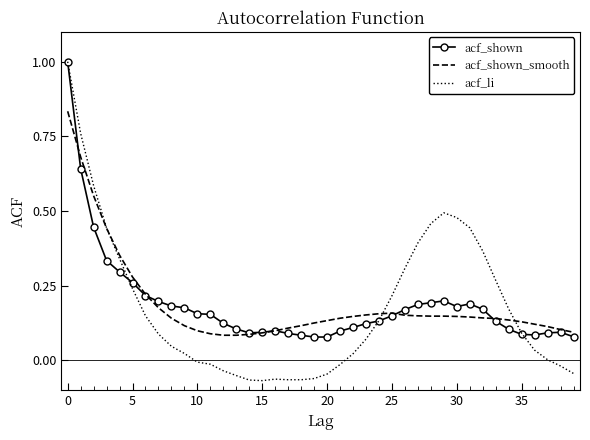

Which series has the largest range (max minus min)?

acf_li